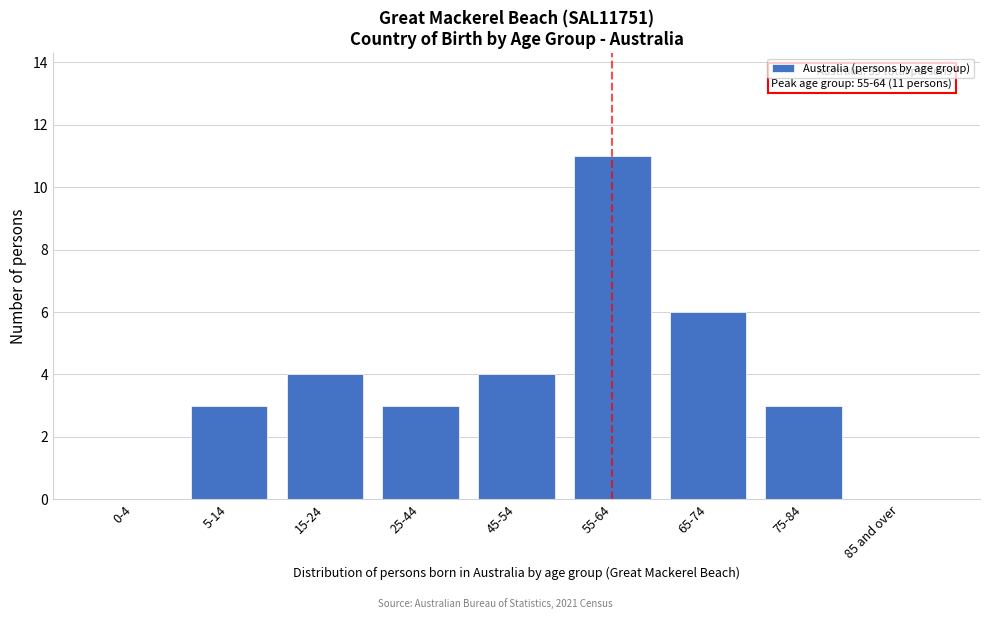

Reading left to right, list all the values displayed in this chart.

0-4=0	5-14=3	15-24=4	25-44=3	45-54=4	55-64=11	65-74=6	75-84=3	85 and over=0